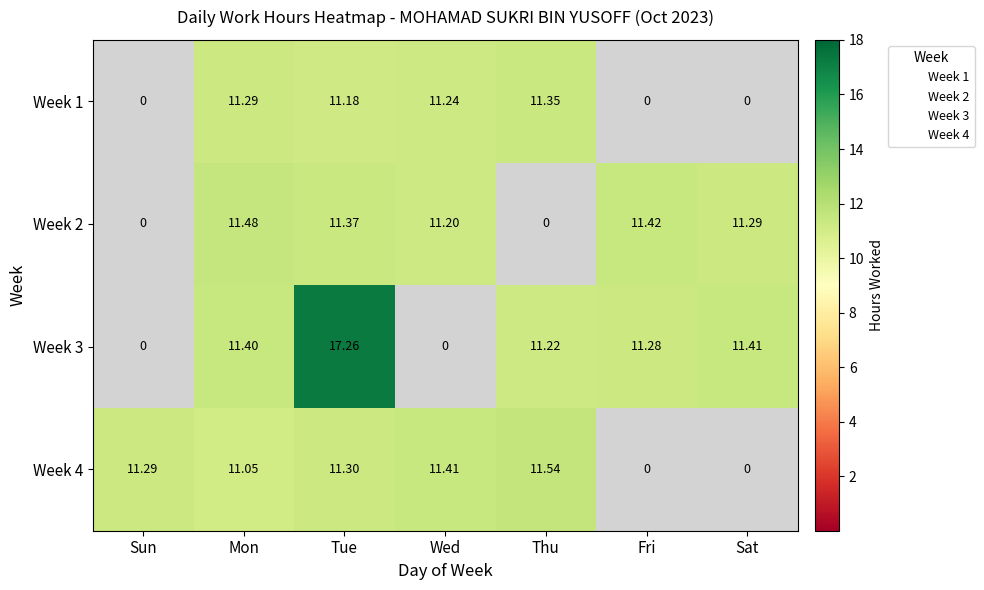

Is the value of Week 2 at Tue greater than the value of Week 1 at Mon?

Yes